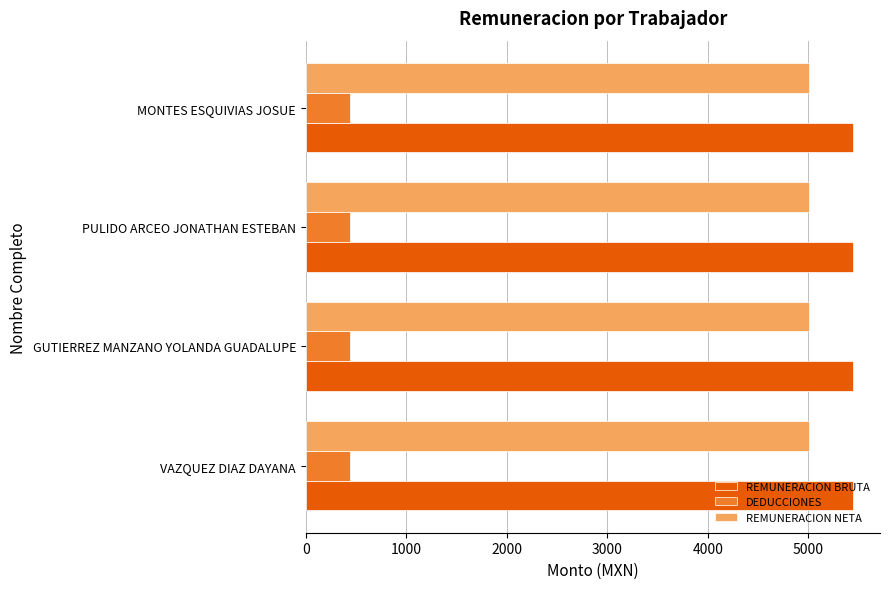

What is the approximate value of REMUNERACION NETA at VAZQUEZ DIAZ DAYANA?

5004.8